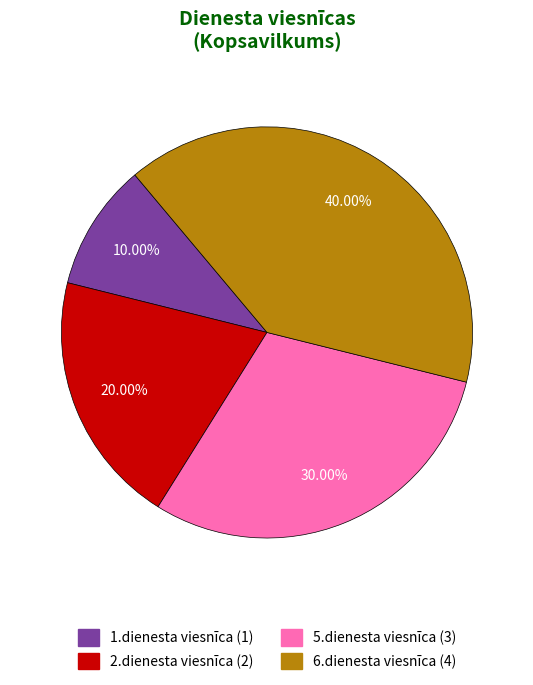

How many segments does this pie chart have?

4